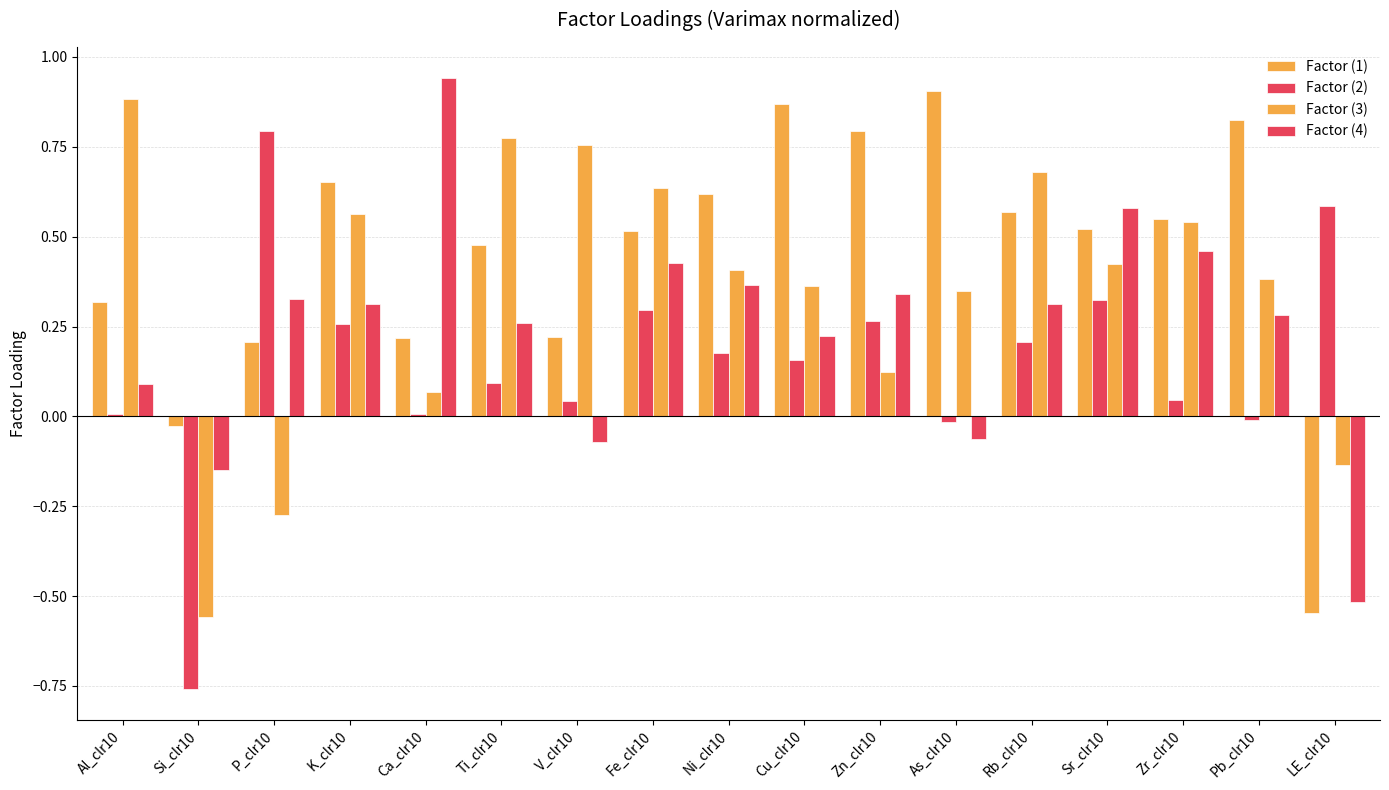

At which label does Factor (3) reach its peak?

Al_clr10